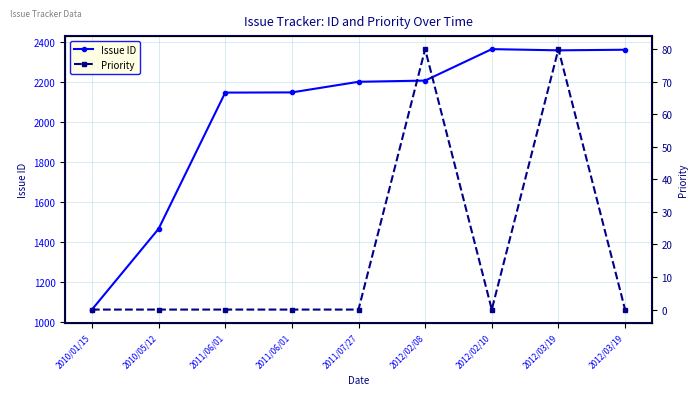

Is it true that Priority equals 135 at 2012/03/19?

False